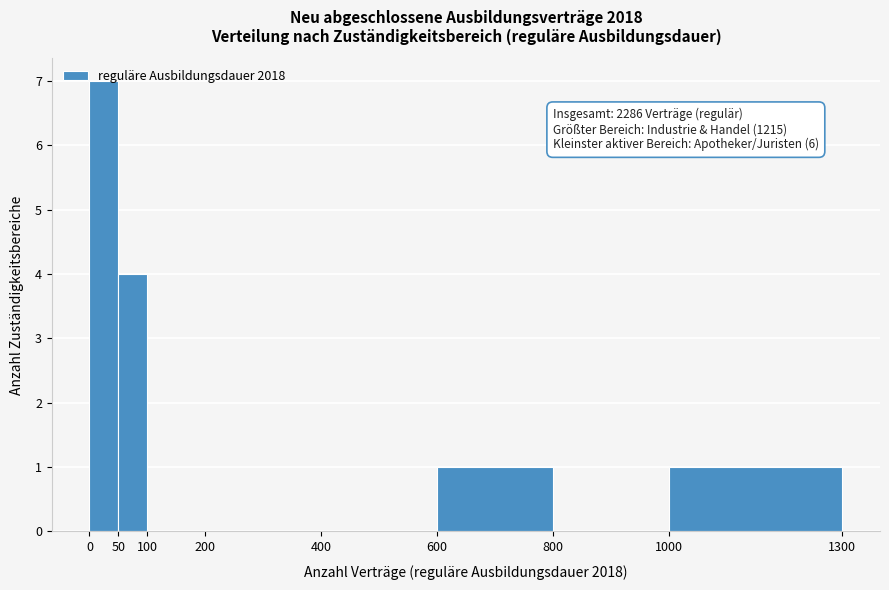

Which range on the x-axis has the tallest bar?

0 to 50